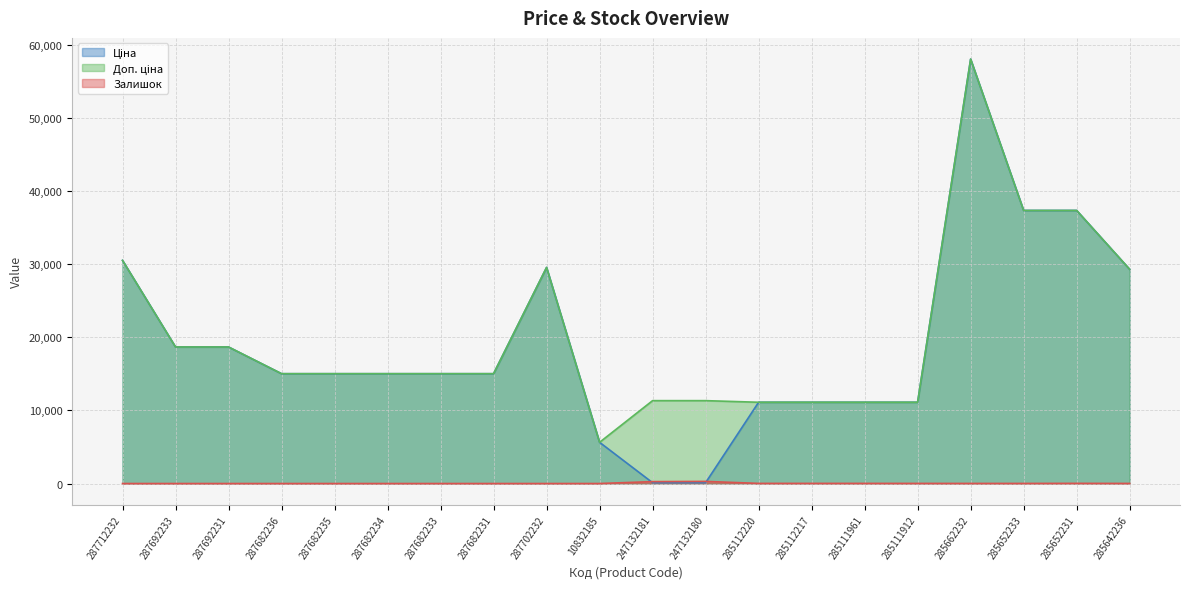

What is the difference between the maximum and minimum values in the Залишок series?

290.0